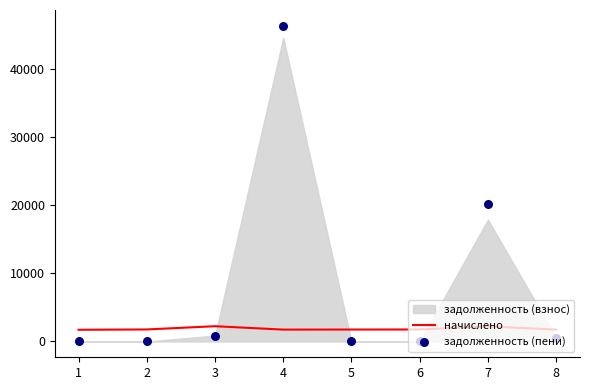

Is the value of задолженность (пени) at 4 greater than the value of начислено at 4?

Yes